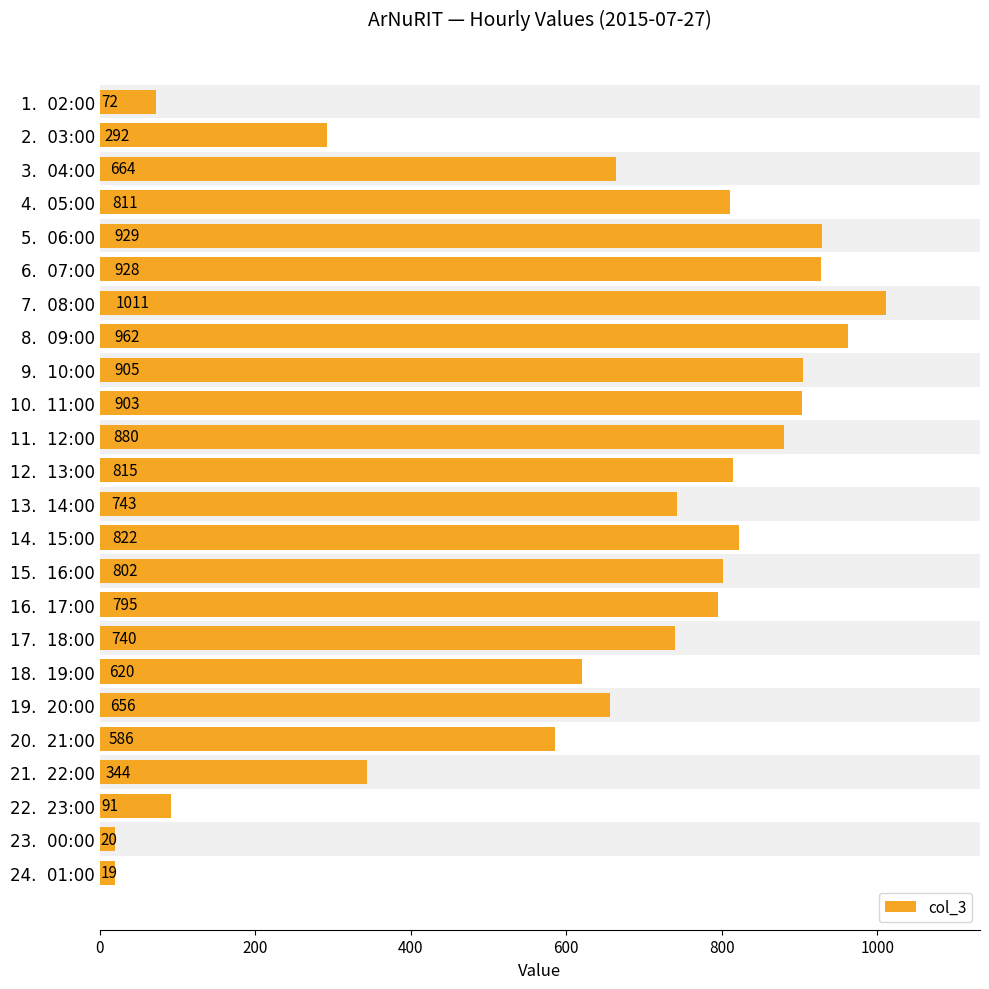

Reading left to right, extract all data points from this chart.

72	292	664	811	929	928	1011	962	905	903	880	815	743	822	802	795	740	620	656	586	344	91	20	19